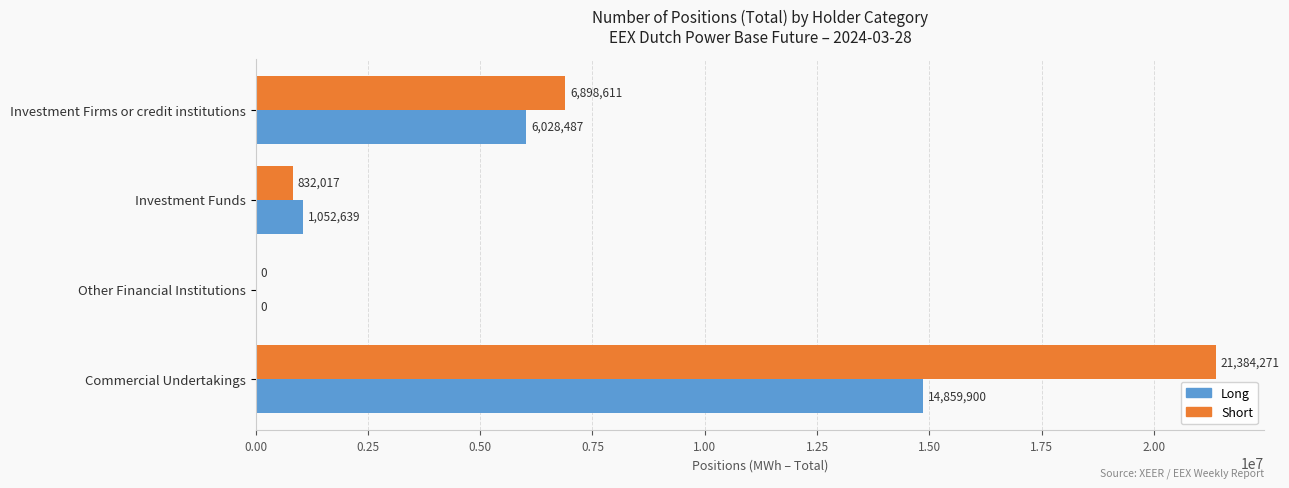

Is the value of Short at Investment Funds greater than the value of Long at Other Financial Institutions?

Yes